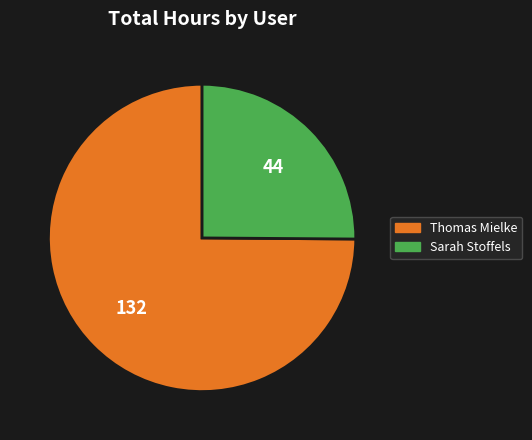

Does any single category account for the majority?

Yes